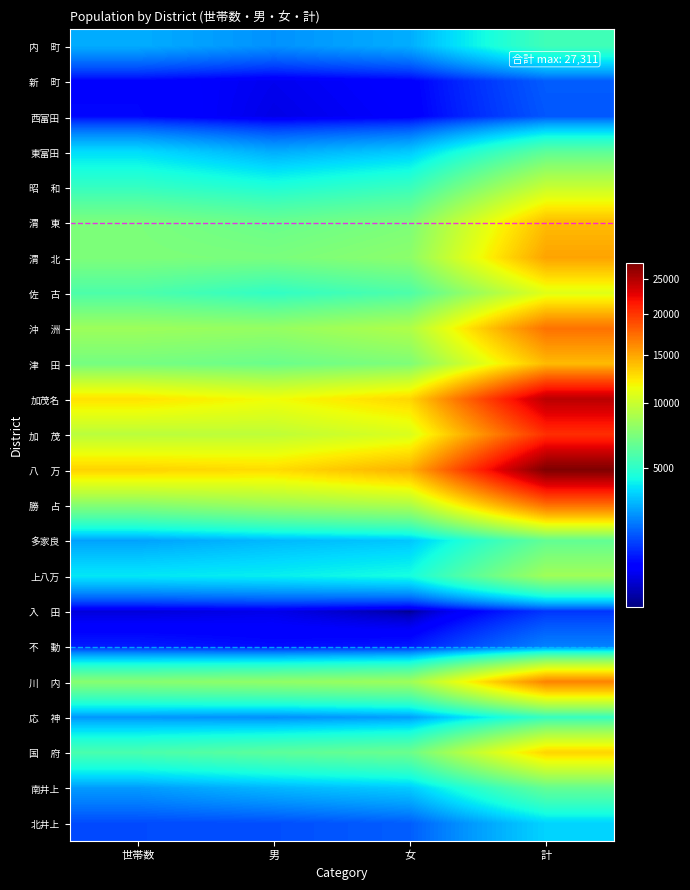

What is the smallest value displayed?

614